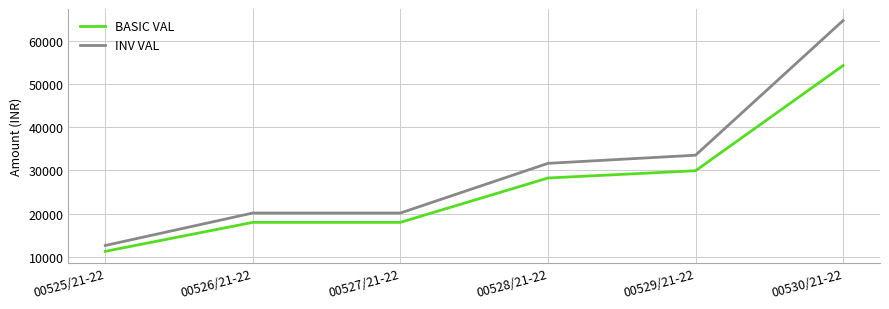

What is the total value across all series at 00525/21-22?

23956.0